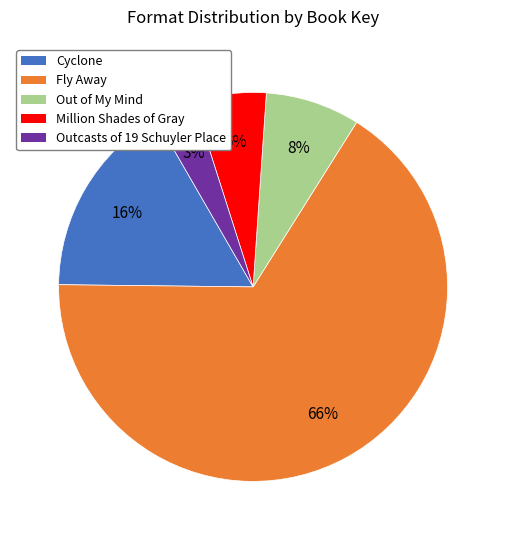

Approximately how many times larger is the value at Out of My Mind compared to Fly Away?

0.1